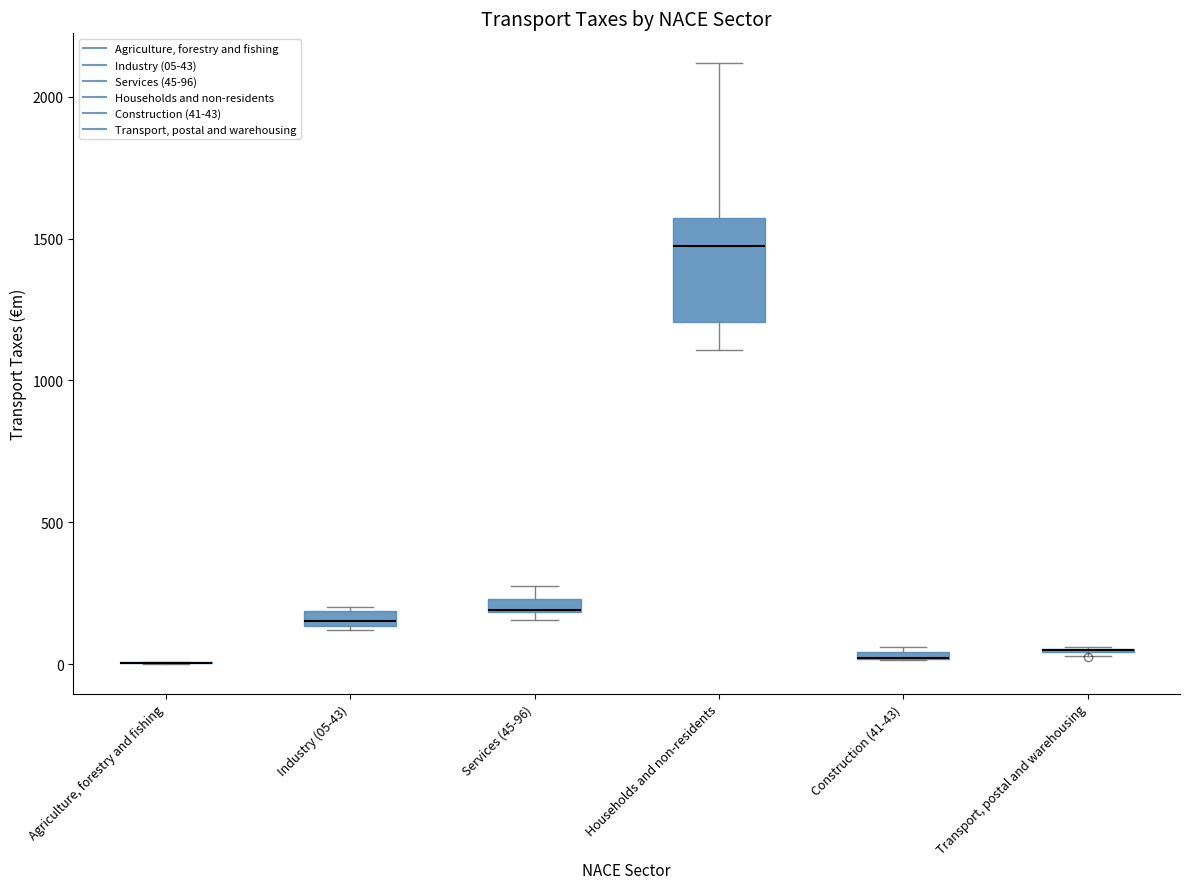

Comparing the boxes themselves (not the whiskers), which one is the tallest?

Households and non-residents